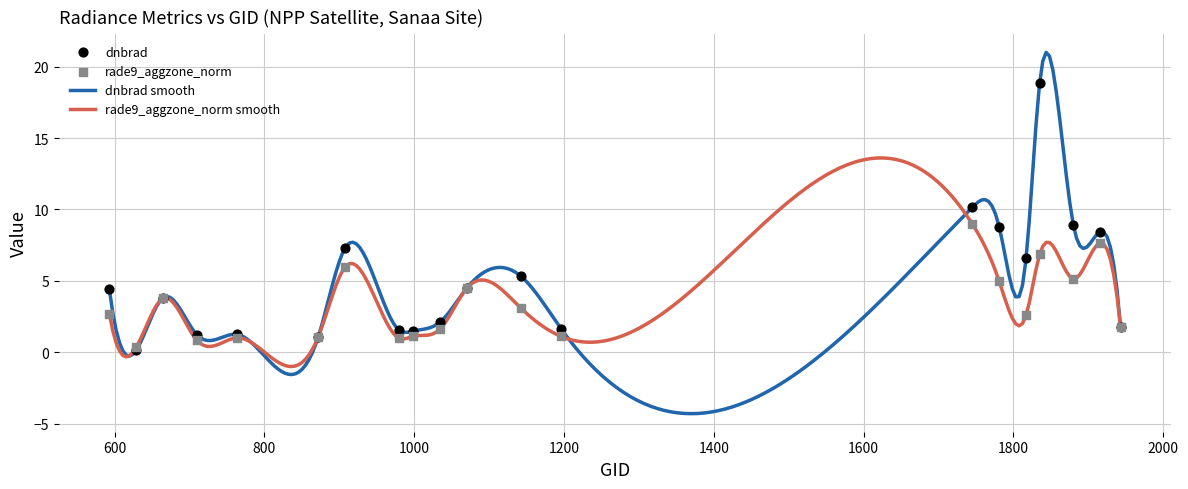

At how many categories does at least one series exceed 0?

20